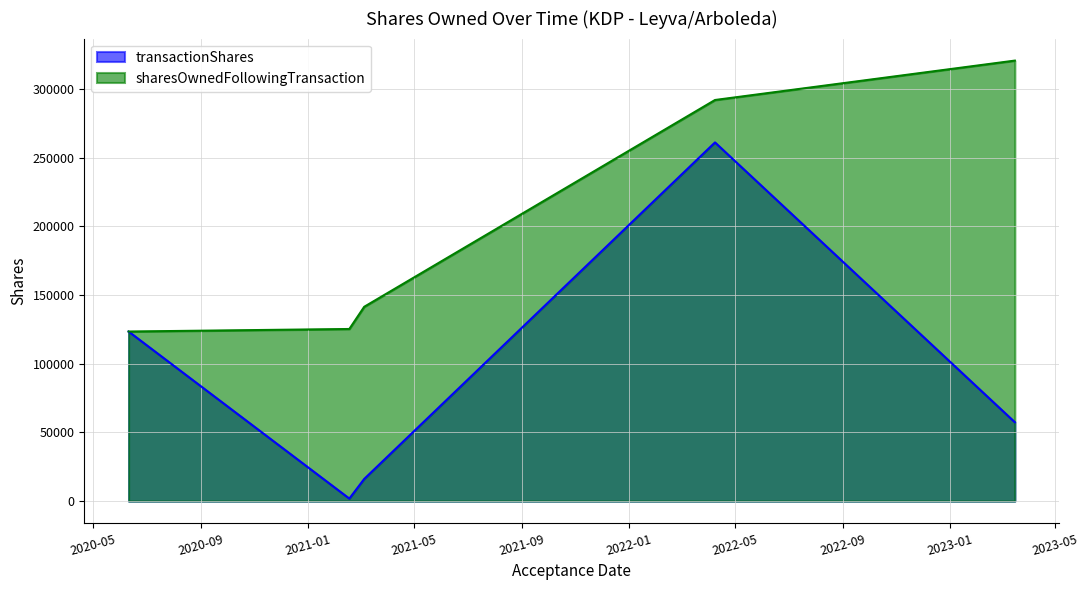

True or false: sharesOwnedFollowingTransaction and transactionShares intersect in this chart.

False